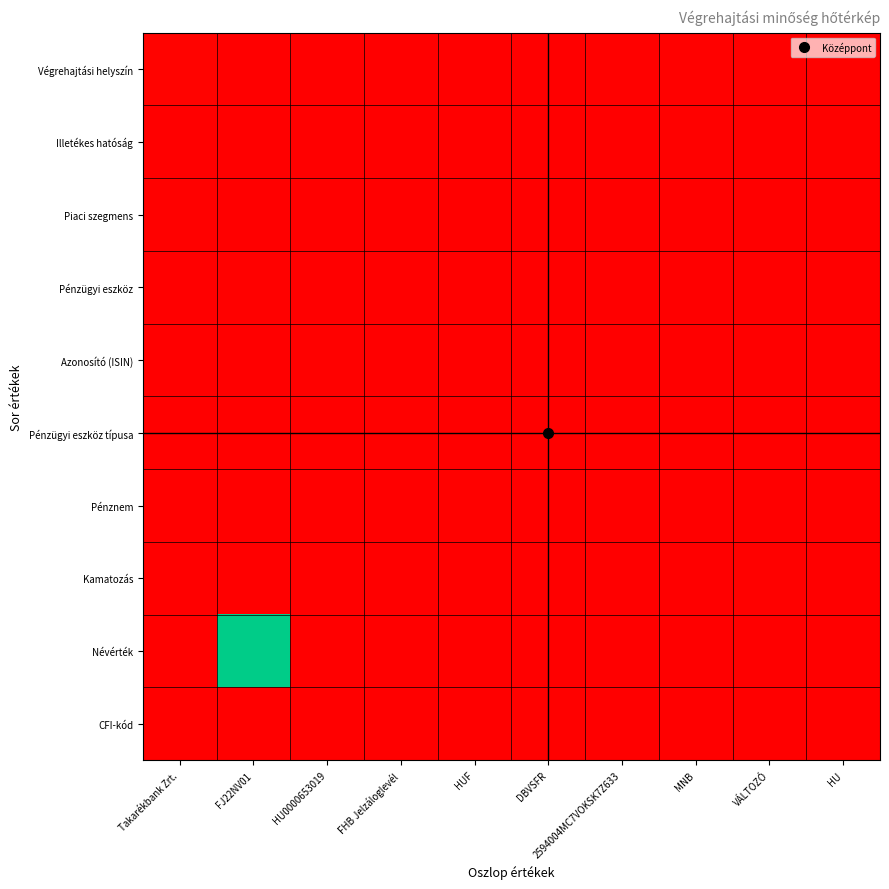

Which label corresponds to the smallest value in the chart?

FJ22NV01